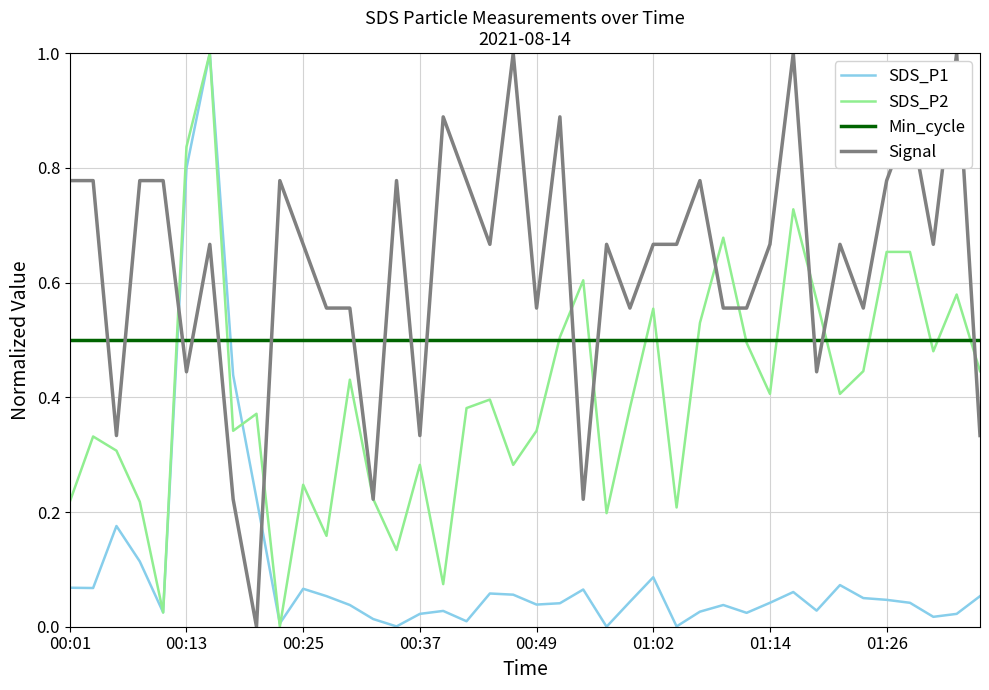

Which series has the largest total across all categories?

Signal